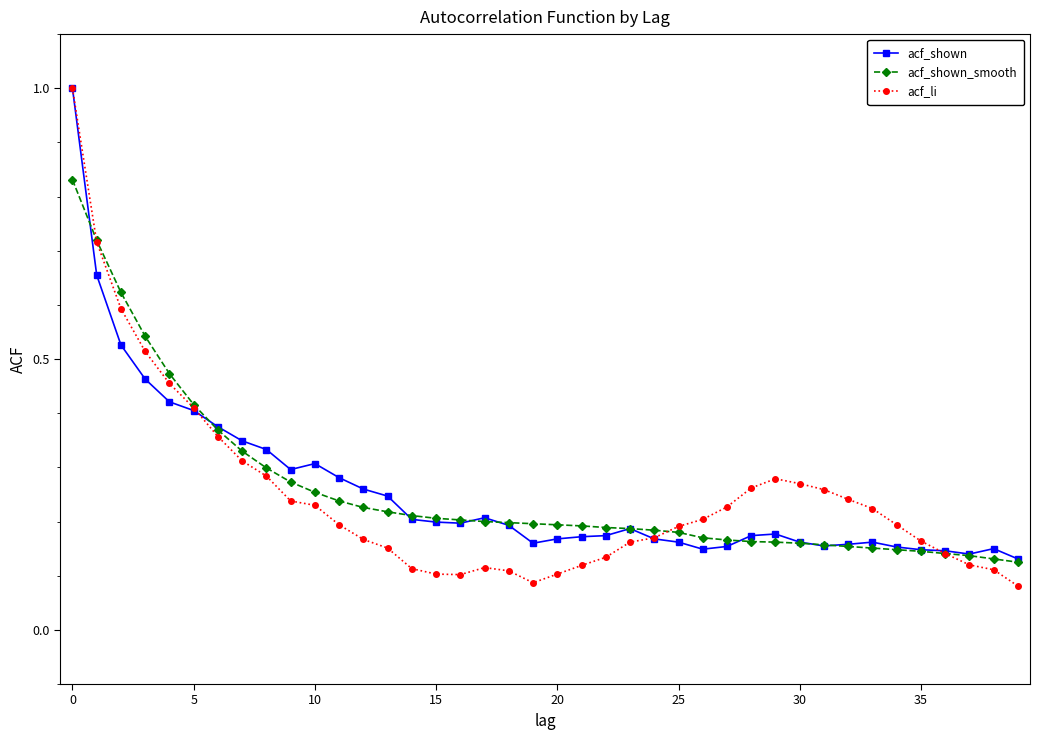

What is the greatest value displayed?

1.0